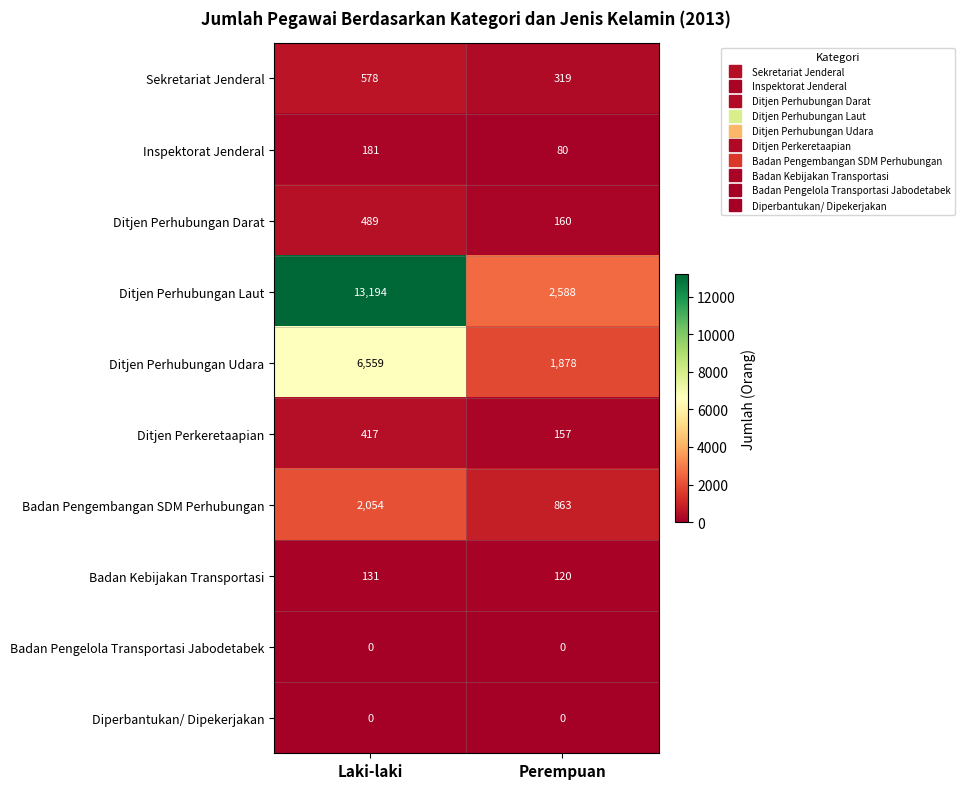

What is the total value across all series at Laki-laki?

23603